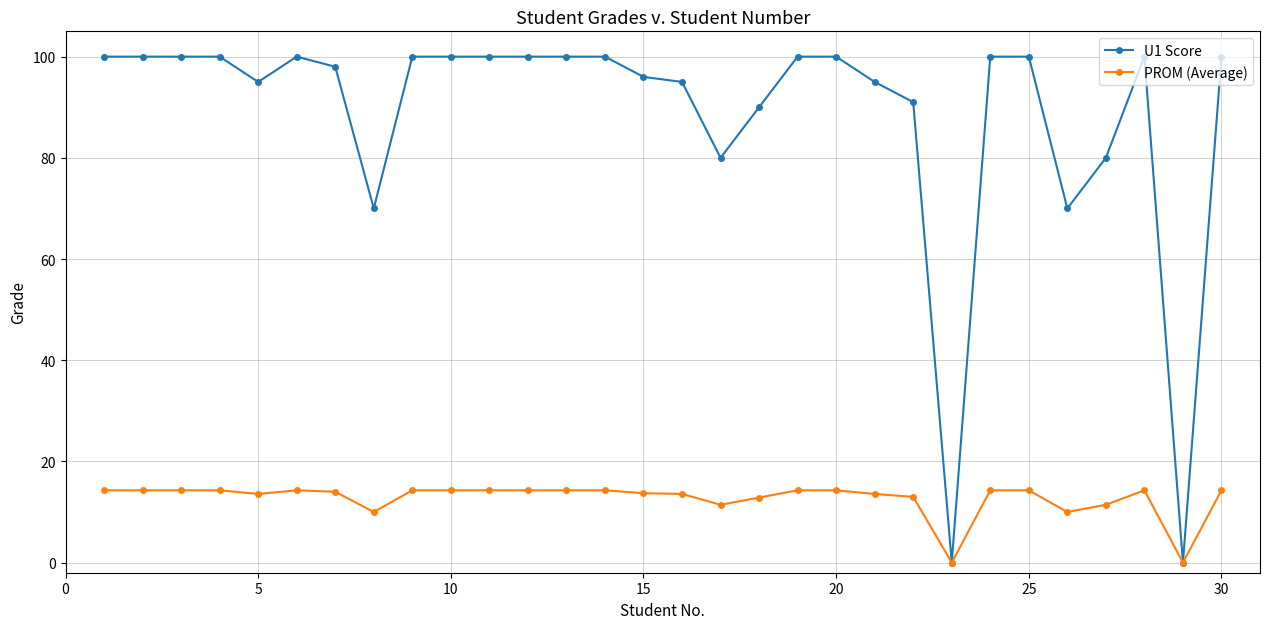

What is the value of the U1 Score point at the 16th from the left?

95.0